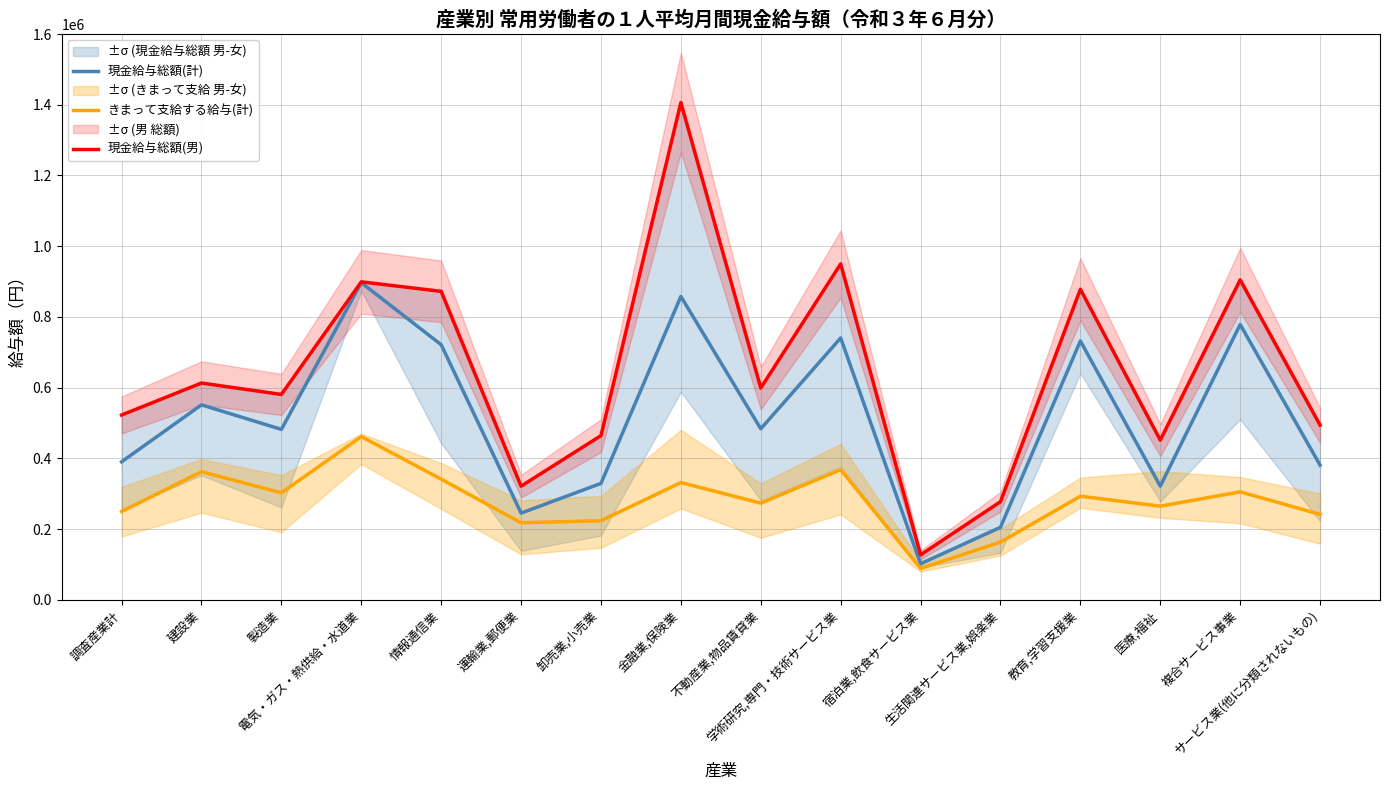

What value does the 現金給与総額(計) series have at 不動産業,物品賃貸業, to the nearest 50?

483850